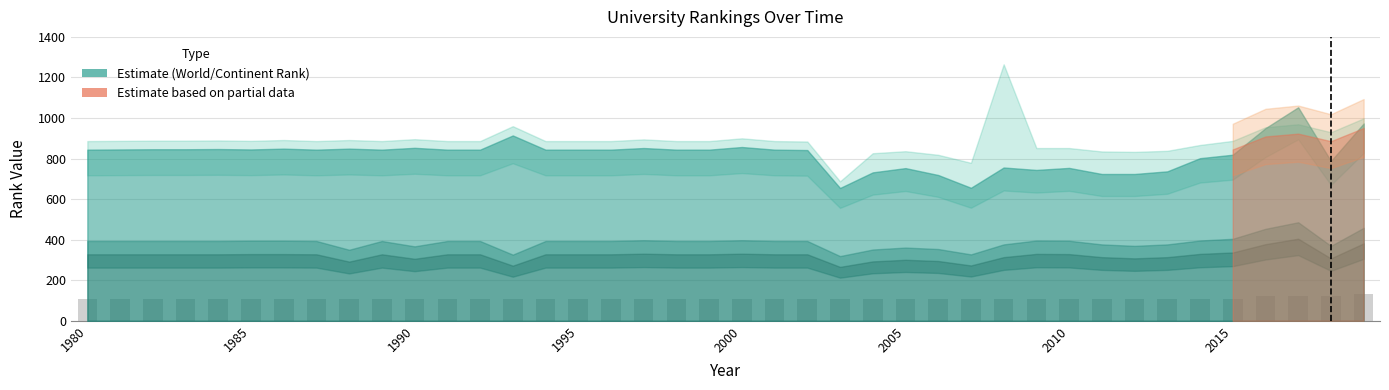

What is the value of the 27th bar from the left?

110